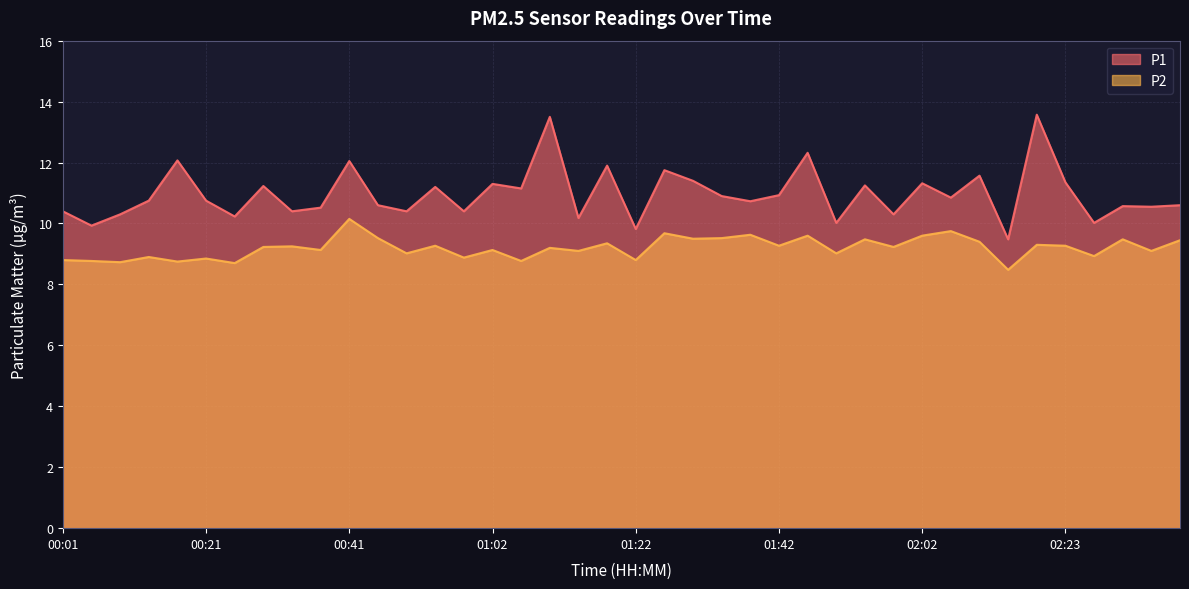

What is the spread (max minus min) of values at 01:46?

2.7